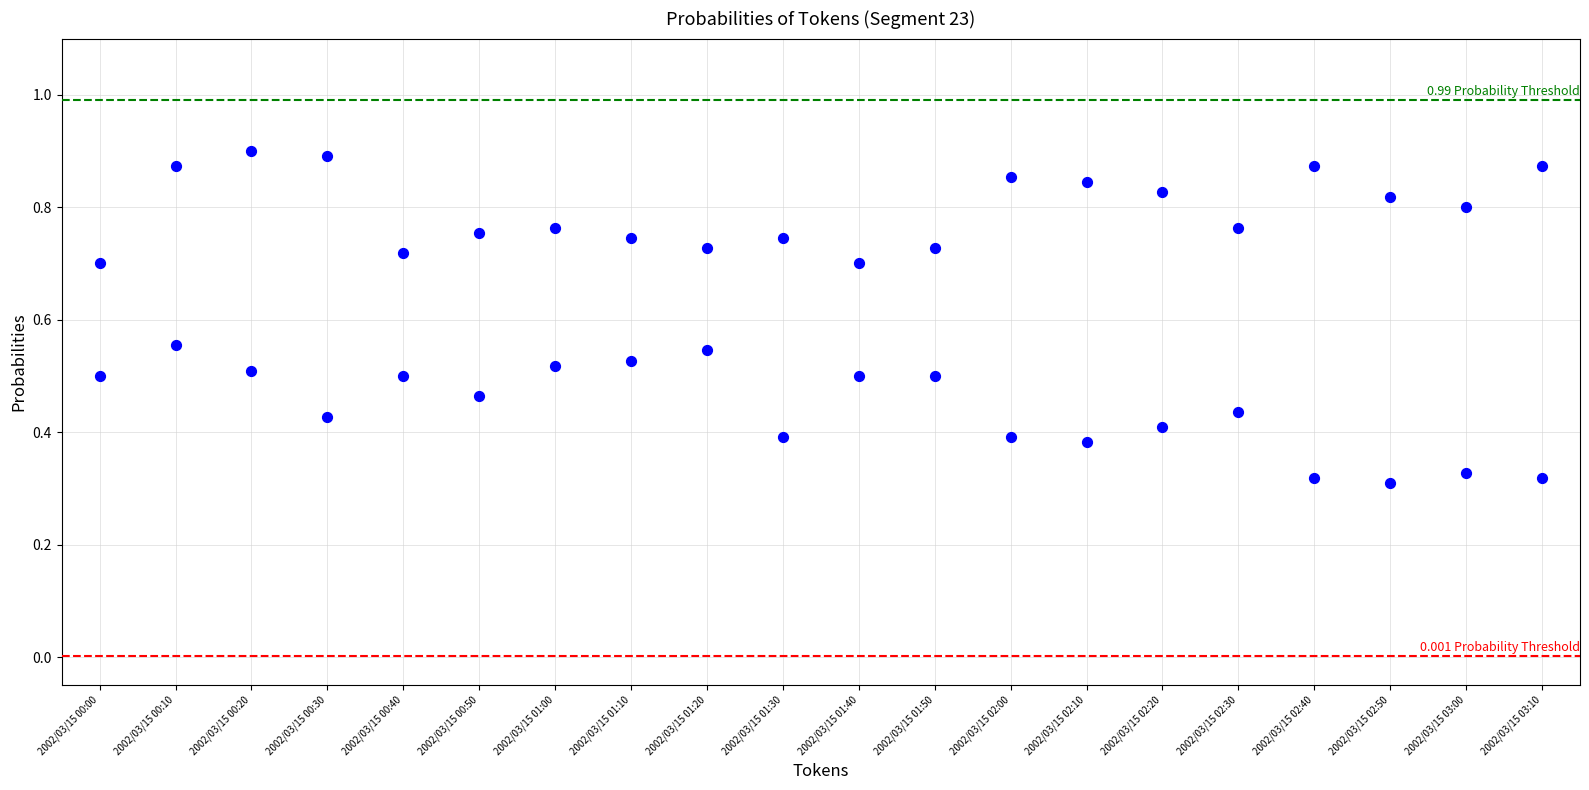

Count the number of points in this scatter plot.

40